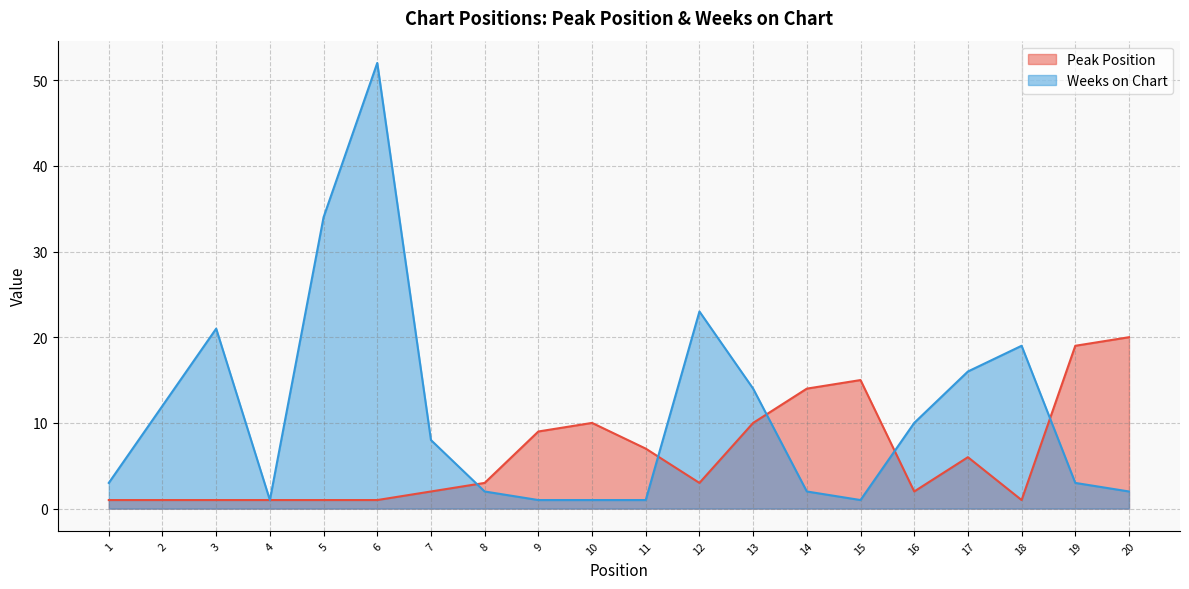

How many intersections are there between Weeks on Chart and Peak Position?

5